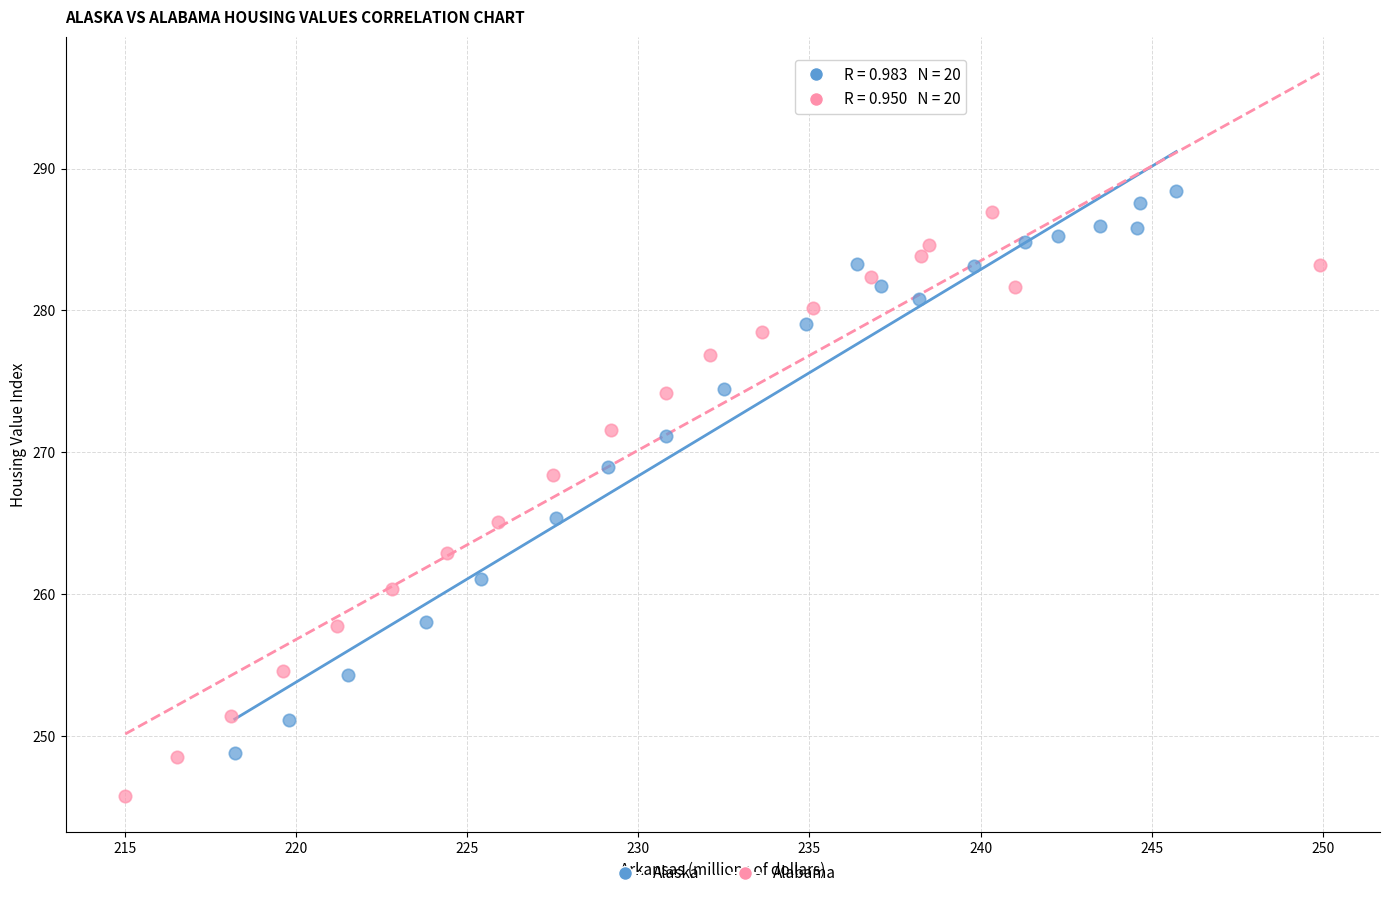

Which series has the widest spread of Y values?

Alabama